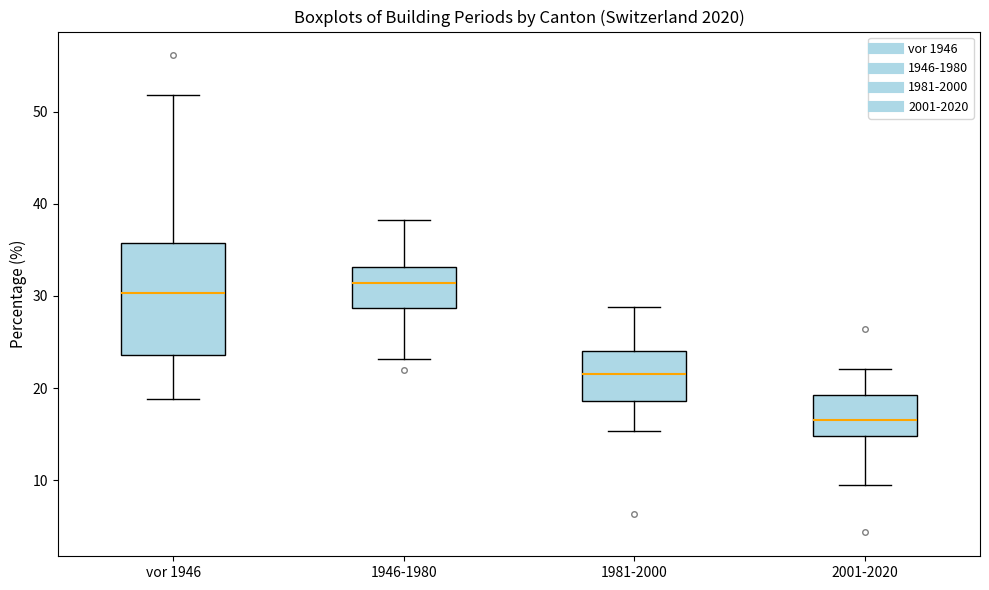

Which box's median line is the highest?

1946-1980